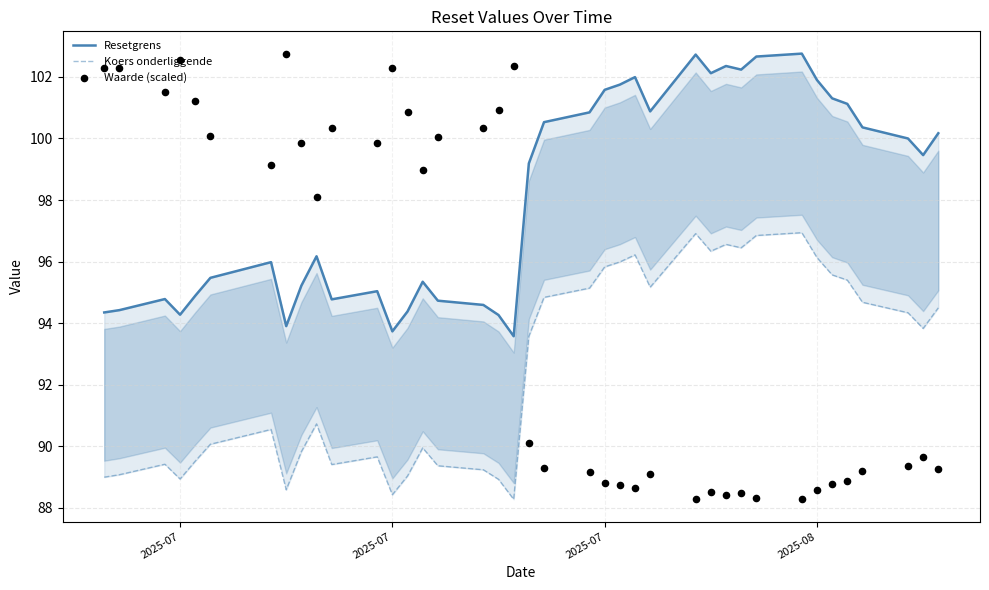

What are all the series names shown in the legend?

Resetgrens, Koers onderliggende, Waarde (scaled)